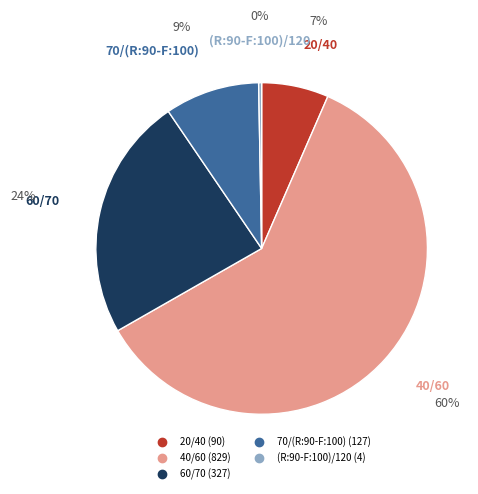

Rank the categories by value from lowest to highest.

(R:90-F:100)/120, 20/40, 70/(R:90-F:100), 60/70, 40/60